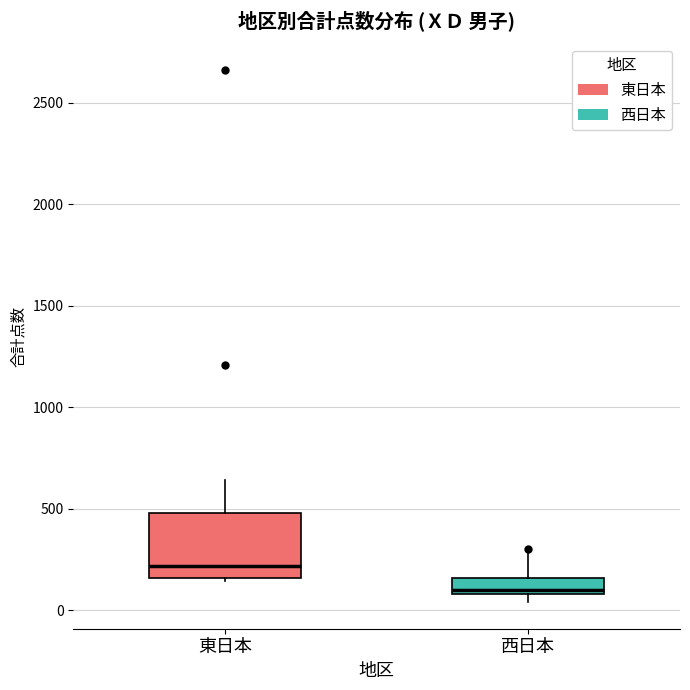

Where is the upper edge of the box for 東日本 on the y-axis? The values are not printed on the chart, so give them approximately, as read against the axis.

500